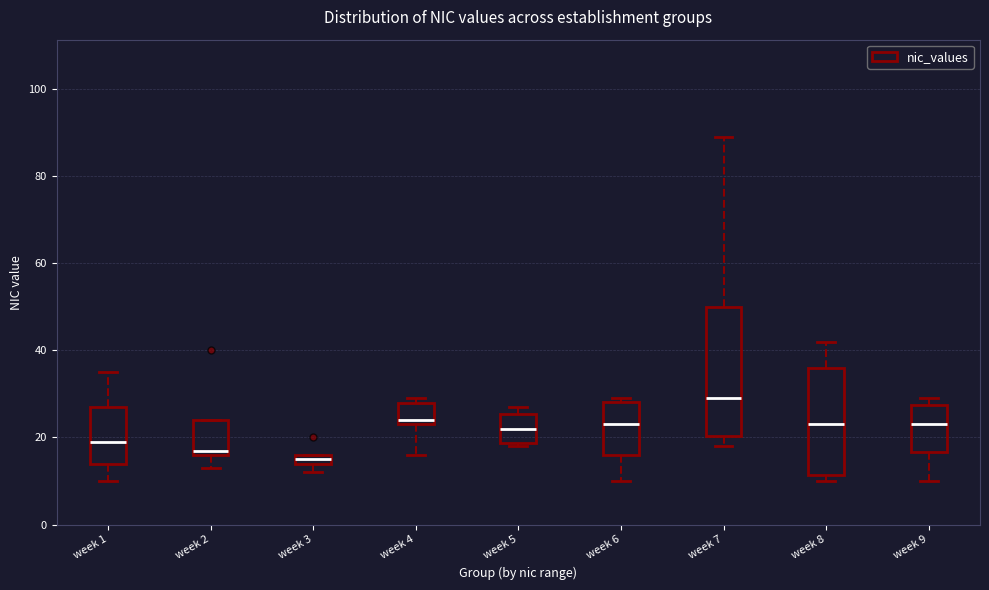

Which box has the highest median line?

week 7